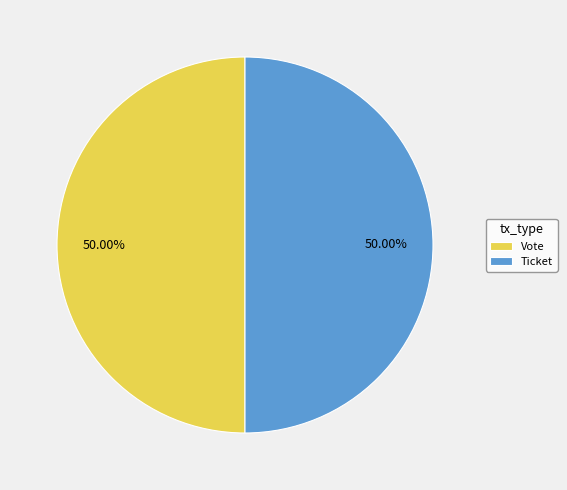

Approximately how many times larger is the value at Vote compared to Ticket?

1.0